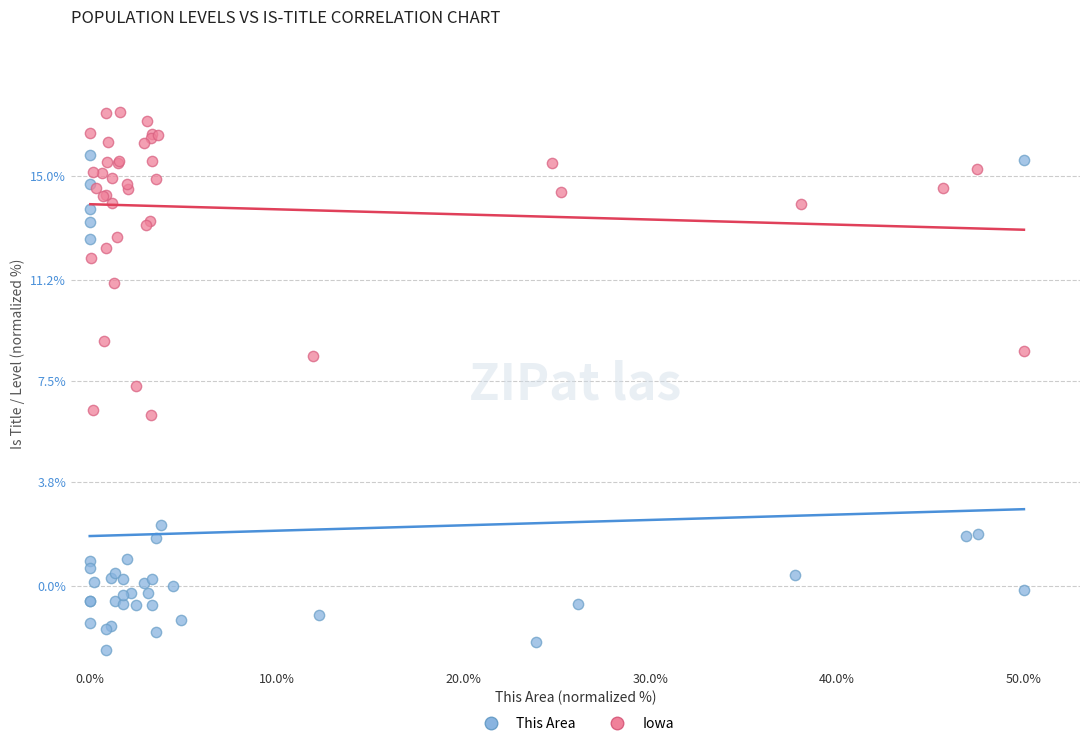

Which series has the widest spread of Y values?

This Area